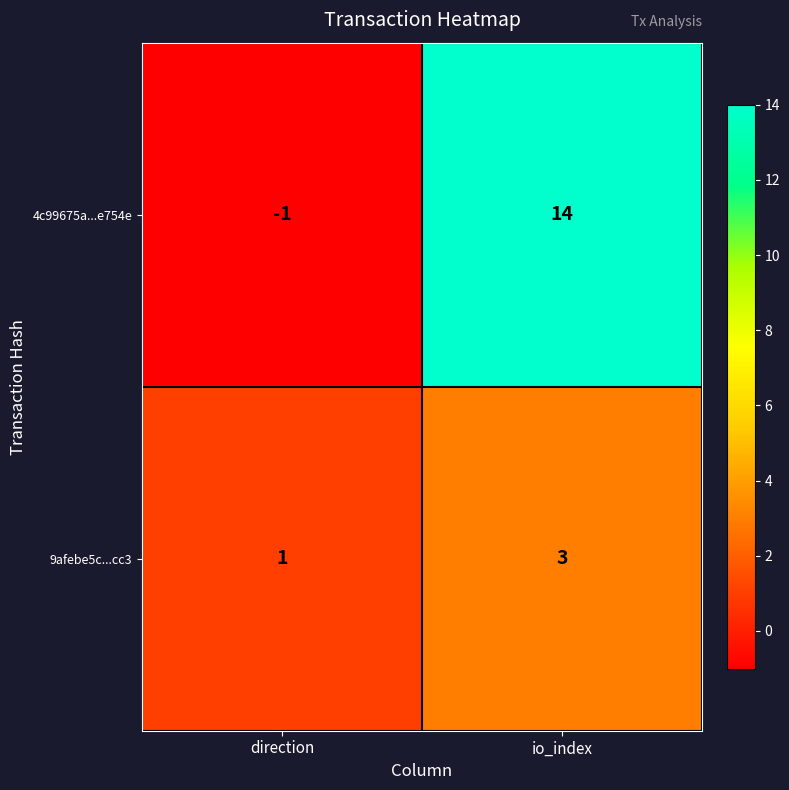

Reading left to right, what are all the values shown in this chart?

4c99675a...e754e: direction=-1	io_index=14
9afebe5c...cc3: direction=1	io_index=3